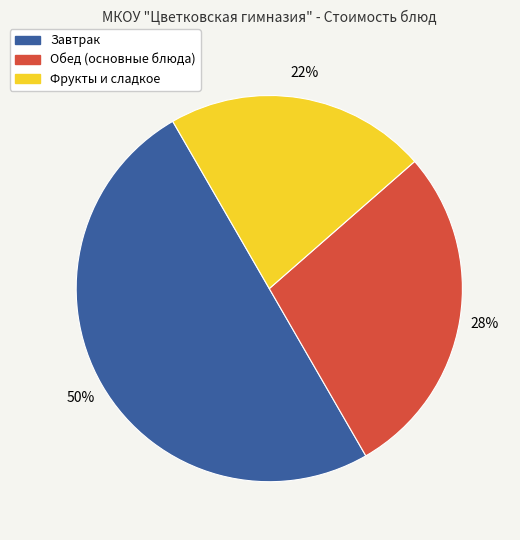

How many slices are in this pie chart?

3